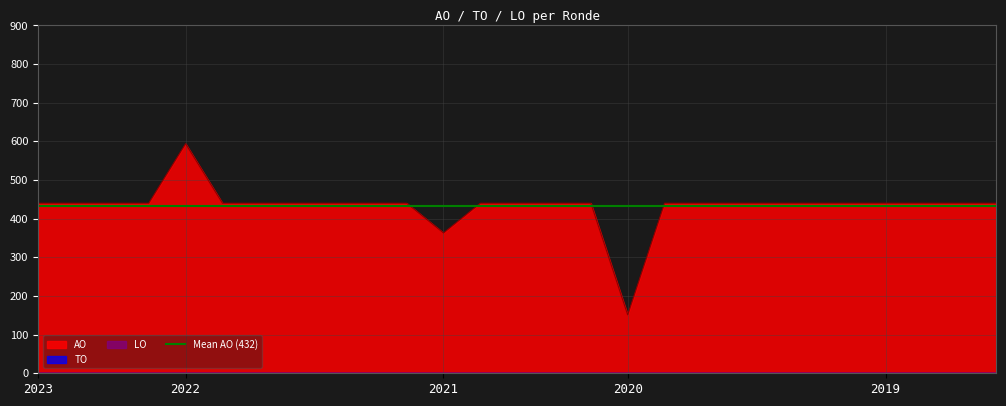

Which category has the highest value in the AO series?

2022